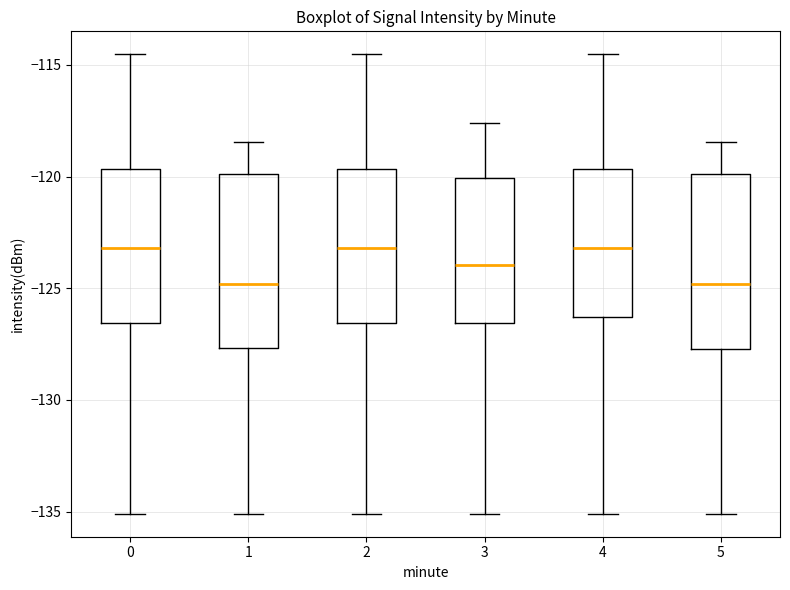

Reading left to right, read every box against the y-axis: the position of its median line, the range the box covers, and the ends of its whiskers. The values are not printed on the chart, so give them approximately, as read against the axis.

0: median -123.0, box -126.5 to -119.5, whiskers -135.0 to -114.5
1: median -125.0, box -127.5 to -120.0, whiskers -135.0 to -118.5
2: median -123.0, box -126.5 to -119.5, whiskers -135.0 to -114.5
3: median -124.0, box -126.5 to -120.0, whiskers -135.0 to -117.5
4: median -123.0, box -126.5 to -119.5, whiskers -135.0 to -114.5
5: median -125.0, box -127.5 to -120.0, whiskers -135.0 to -118.5